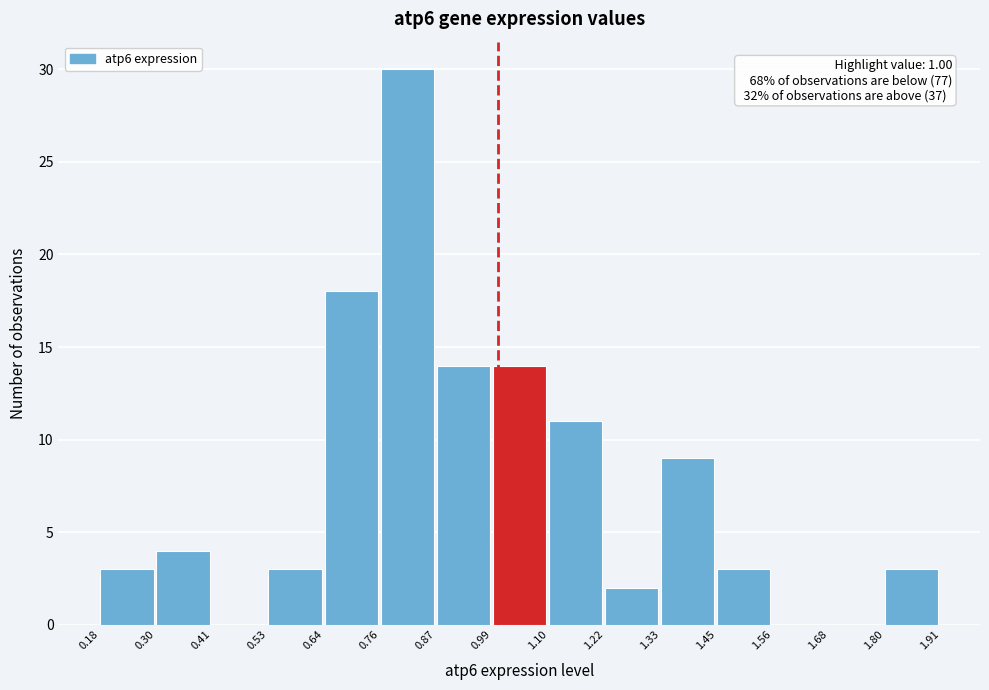

Which range on the x-axis has the tallest bar?

0.76 to 0.87